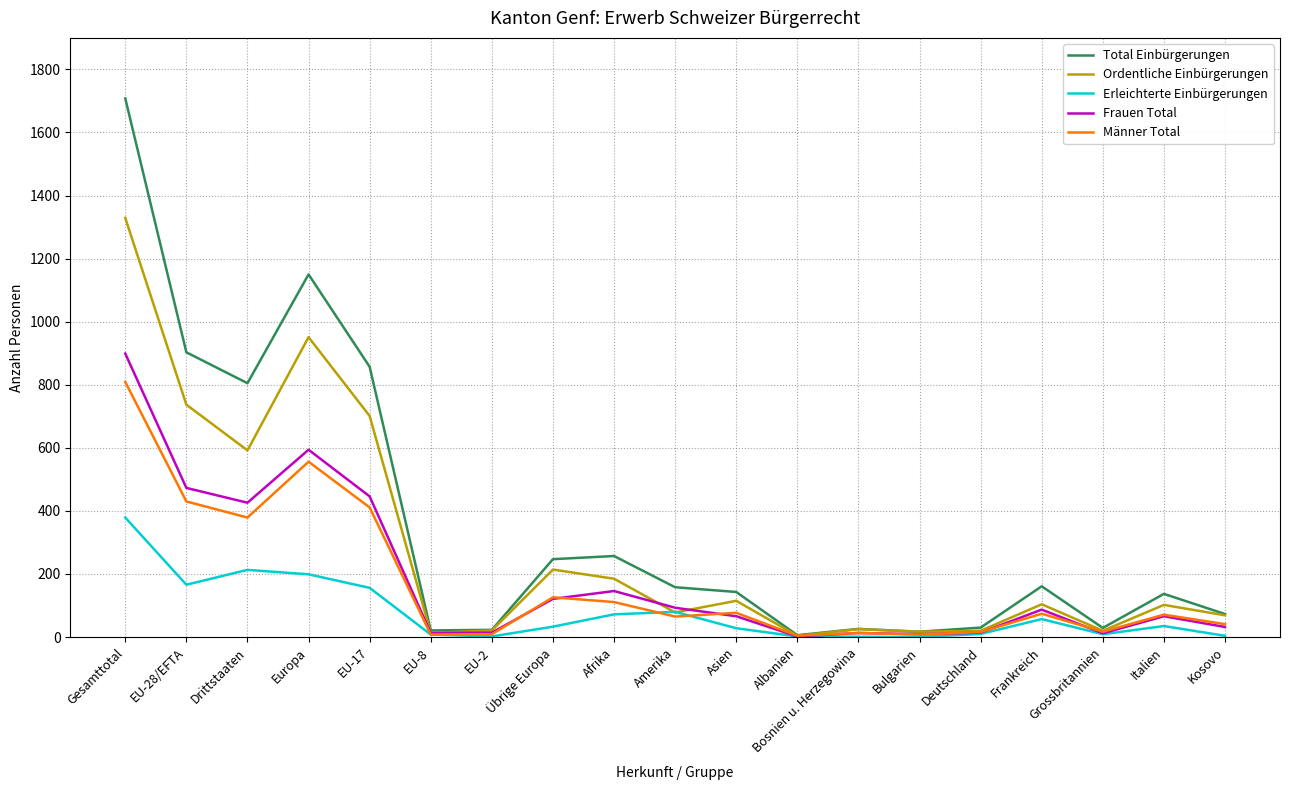

The value of Erleichterte Einbürgerungen at EU-28/EFTA is 227. True or false?

False